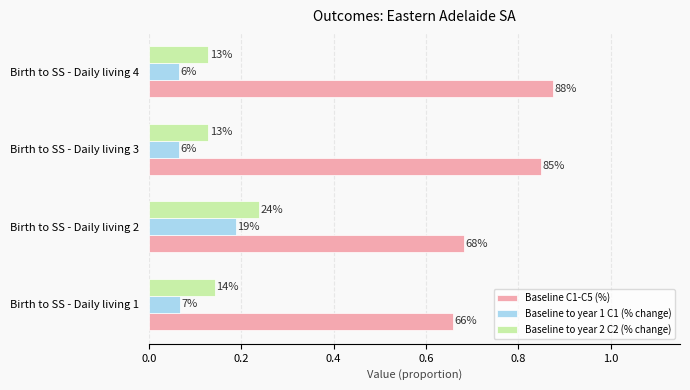

What are all the series names shown in the legend?

Baseline C1-C5 (%), Baseline to year 1 C1 (% change), Baseline to year 2 C2 (% change)